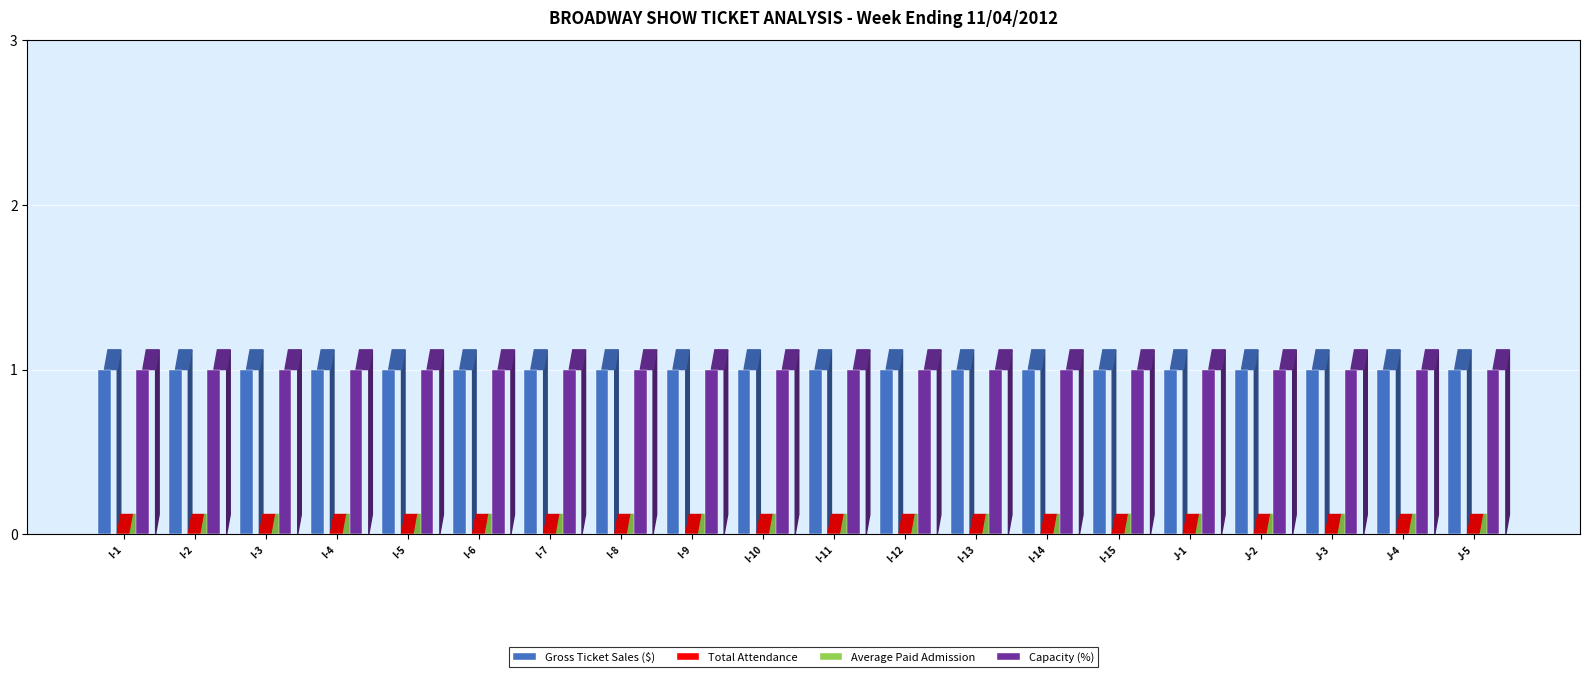

Rank the categories by Total Attendance value from lowest to highest.

I-1, I-2, I-3, I-4, I-5, I-6, I-7, I-8, I-9, I-10, I-11, I-12, I-13, I-14, I-15, J-1, J-2, J-3, J-4, J-5